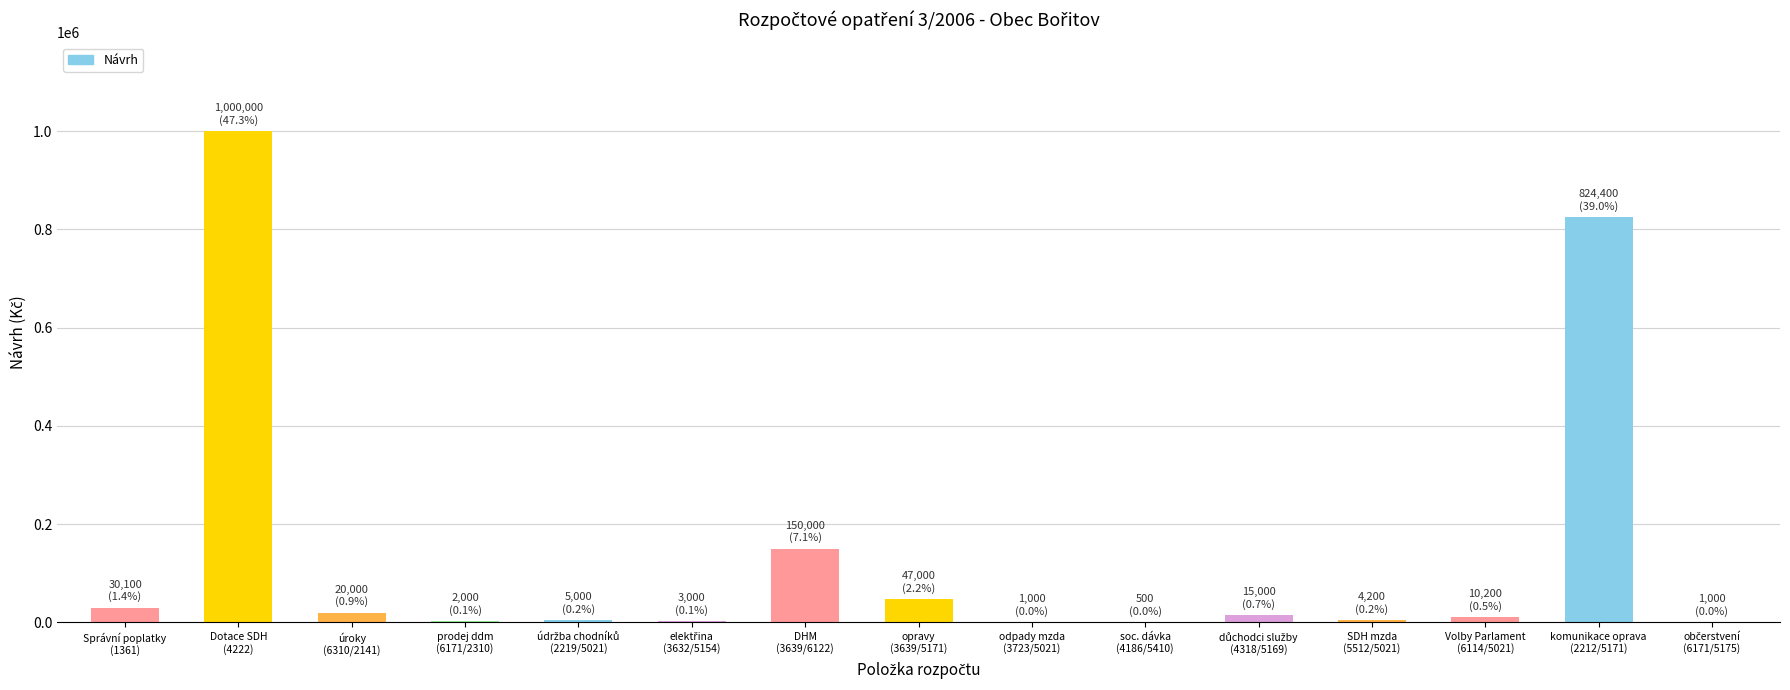

What is the sum of all values?

2113400